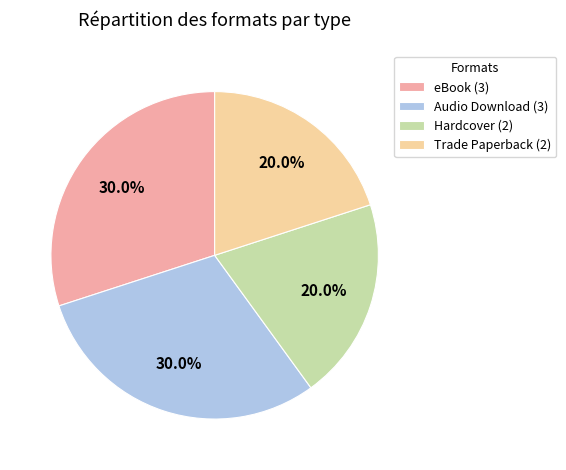

What is the ratio of the value at eBook (3) to the value at Audio Download (3)?

1.0